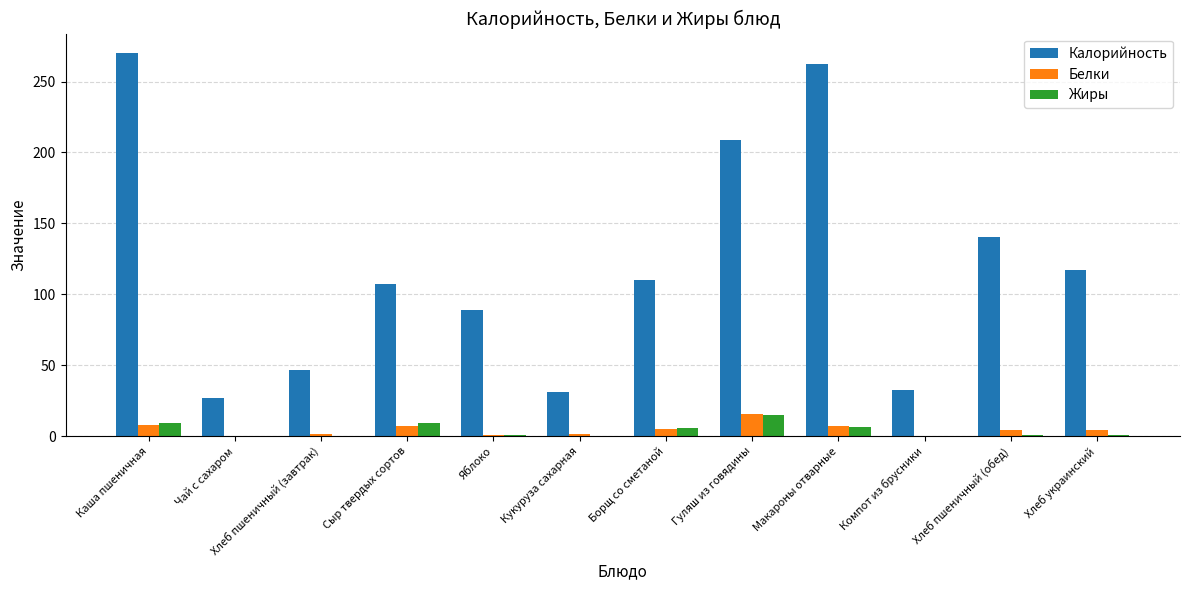

What is the sum of all Белки values?

54.6